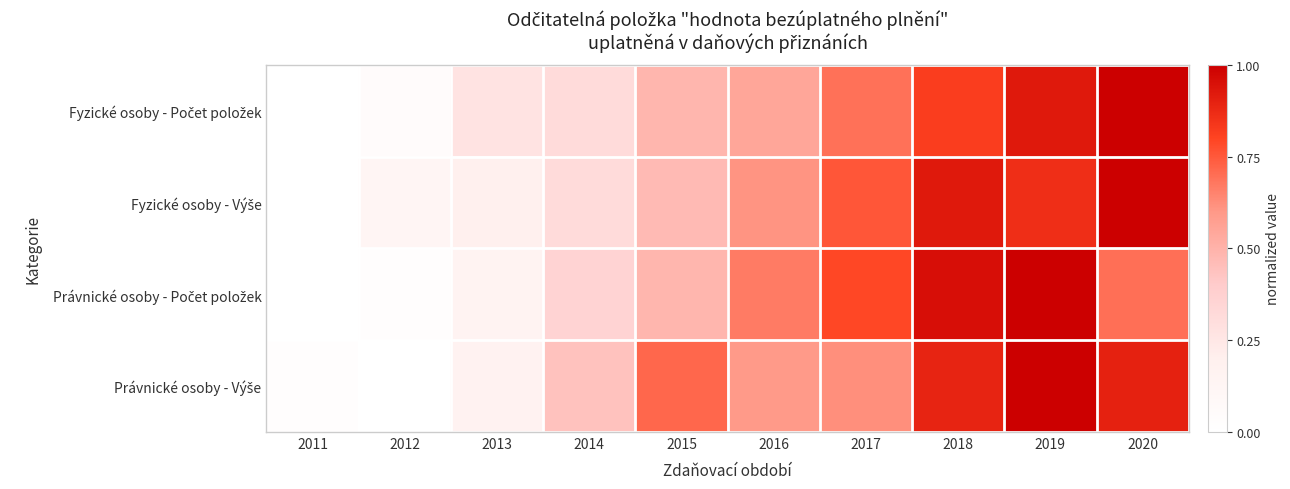

At which category does the chart reach its peak across all series?

2020